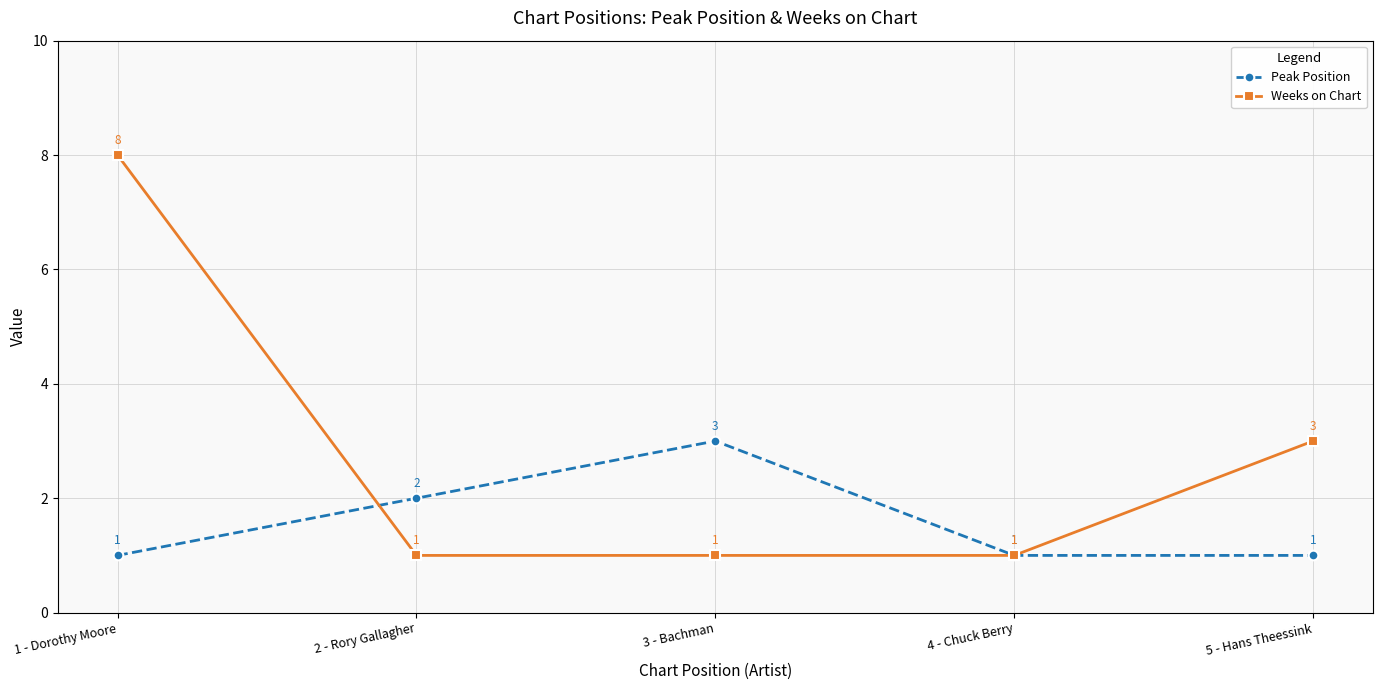

What position from the left is 1 - Dorothy Moore?

1